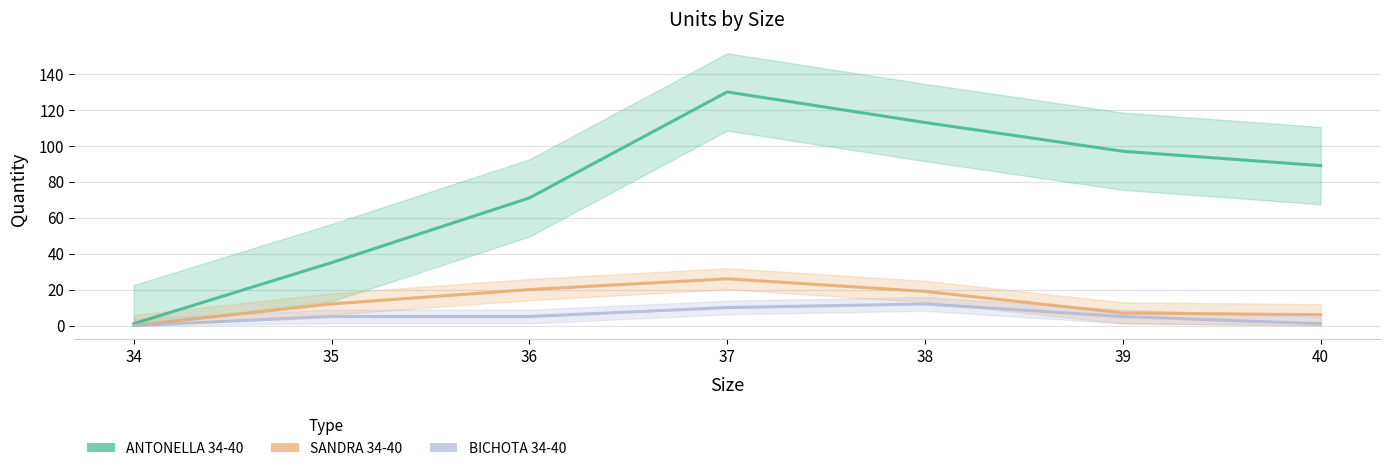

Where is SANDRA 34-40 nearest to the value 13?

35